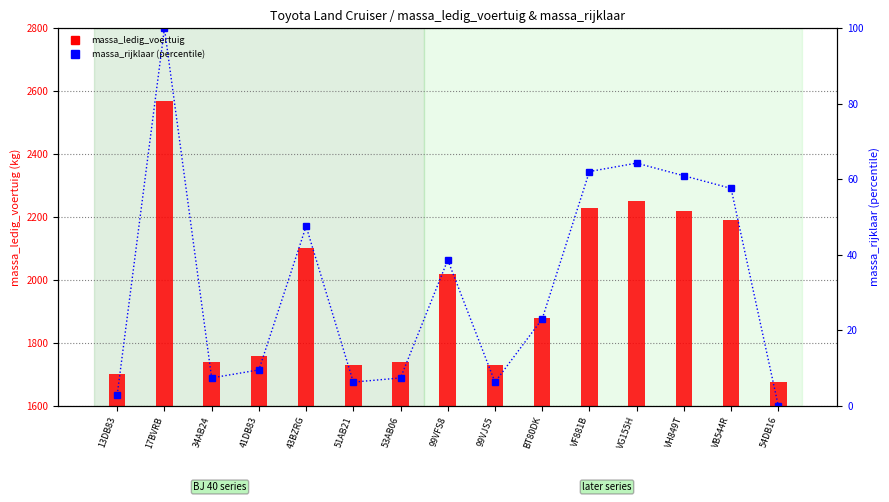

List the series in order of their peak value, lowest first.

massa_rijklaar (percentile), massa_ledig_voertuig